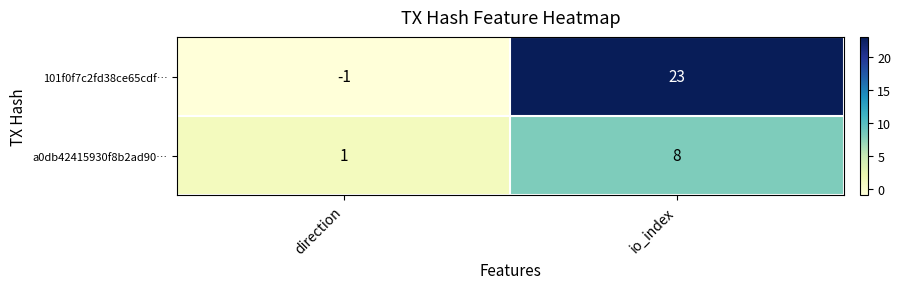

Rank the series by their average value, from lowest to highest.

a0db42415930f8b2ad90…, 101f0f7c2fd38ce65cdf…